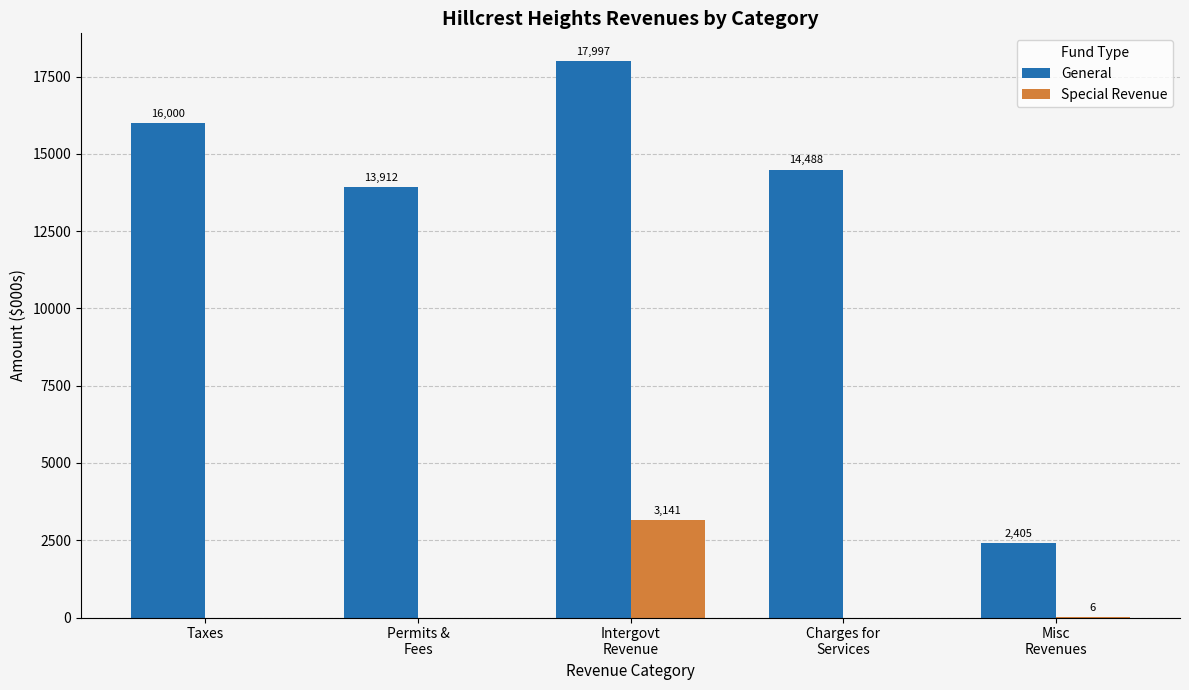

Which series has the largest total across all categories?

General